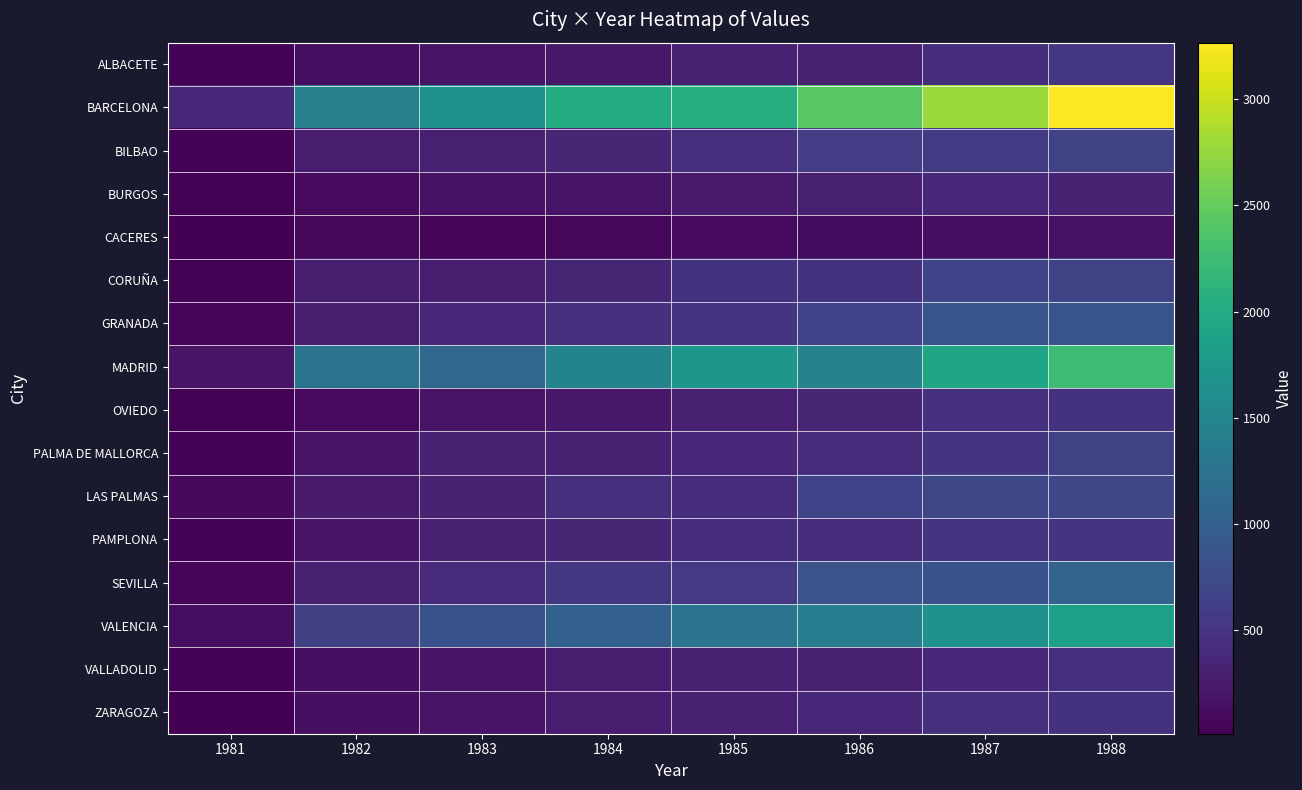

Reading left to right, list all the values displayed in this chart.

ALBACETE: 1981=42	1982=140	1983=203	1984=221	1985=294	1986=318	1987=442	1988=526
BARCELONA: 1981=374	1982=1430	1983=1641	1984=2012	1985=2041	1986=2424	1987=2774	1988=3266
BILBAO: 1981=48	1982=258	1983=304	1984=366	1985=470	1986=602	1987=591	1988=638
BURGOS: 1981=33	1982=112	1983=171	1984=204	1985=247	1986=295	1987=377	1988=343
CACERES: 1981=14	1982=93	1983=74	1984=83	1985=104	1986=117	1987=147	1988=154
CORUÑA: 1981=37	1982=286	1983=275	1984=351	1985=489	1986=492	1987=671	1988=652
GRANADA: 1981=63	1982=270	1983=387	1984=459	1985=505	1986=670	1987=861	1988=865
MADRID: 1981=183	1982=1265	1983=1092	1984=1478	1985=1727	1986=1464	1987=1921	1988=2243
OVIEDO: 1981=37	1982=115	1983=189	1984=232	1985=300	1986=367	1987=471	1988=486
PALMA DE MALLORCA: 1981=46	1982=212	1983=325	1984=296	1985=388	1986=404	1987=517	1988=643
LAS PALMAS: 1981=98	1982=246	1983=339	1984=451	1985=444	1986=662	1987=720	1988=701
PAMPLONA: 1981=45	1982=198	1983=316	1984=365	1985=440	1986=433	1987=506	1988=514
SEVILLA: 1981=61	1982=308	1983=400	1984=546	1985=552	1986=842	1987=834	1988=1047
VALENCIA: 1981=138	1982=625	1983=836	1984=1020	1985=1259	1986=1407	1987=1657	1988=1845
VALLADOLID: 1981=50	1982=147	1983=211	1984=266	1985=337	1986=313	1987=381	1988=457
ZARAGOZA: 1981=25	1982=145	1983=188	1984=260	1985=313	1986=395	1987=447	1988=495